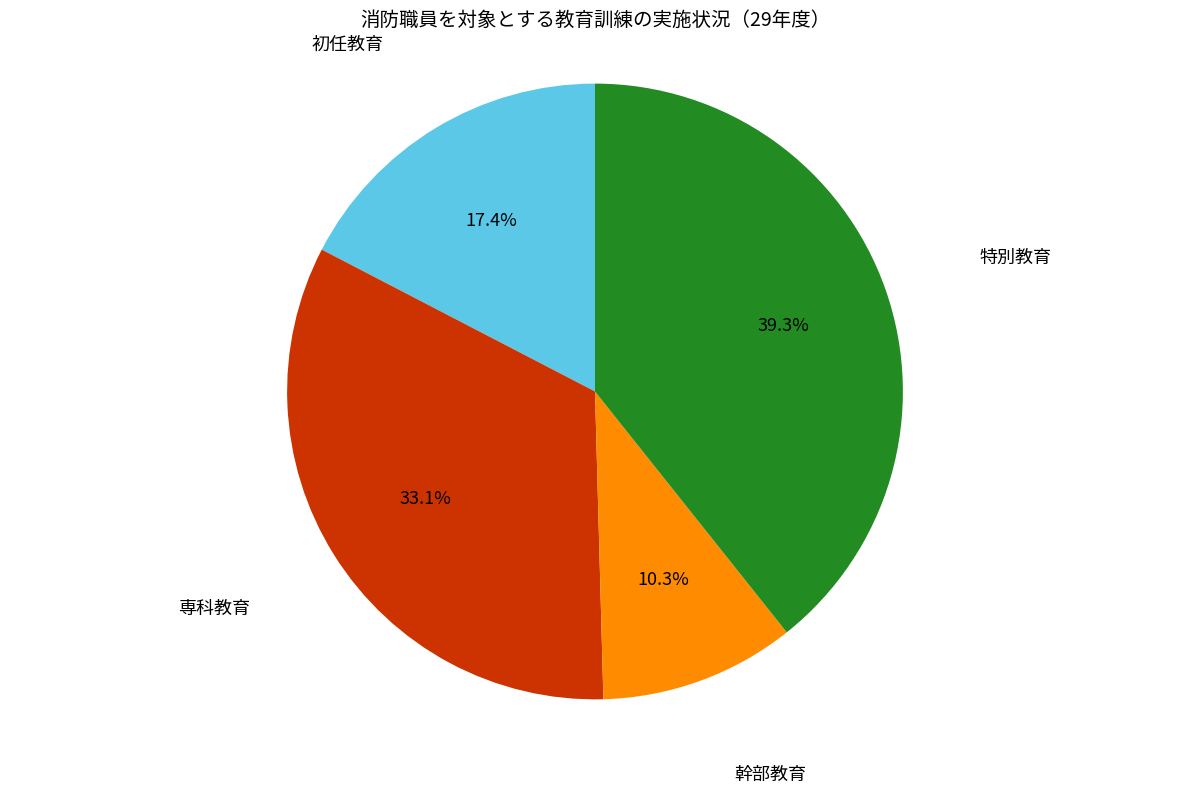

Is there a majority slice in this chart?

No